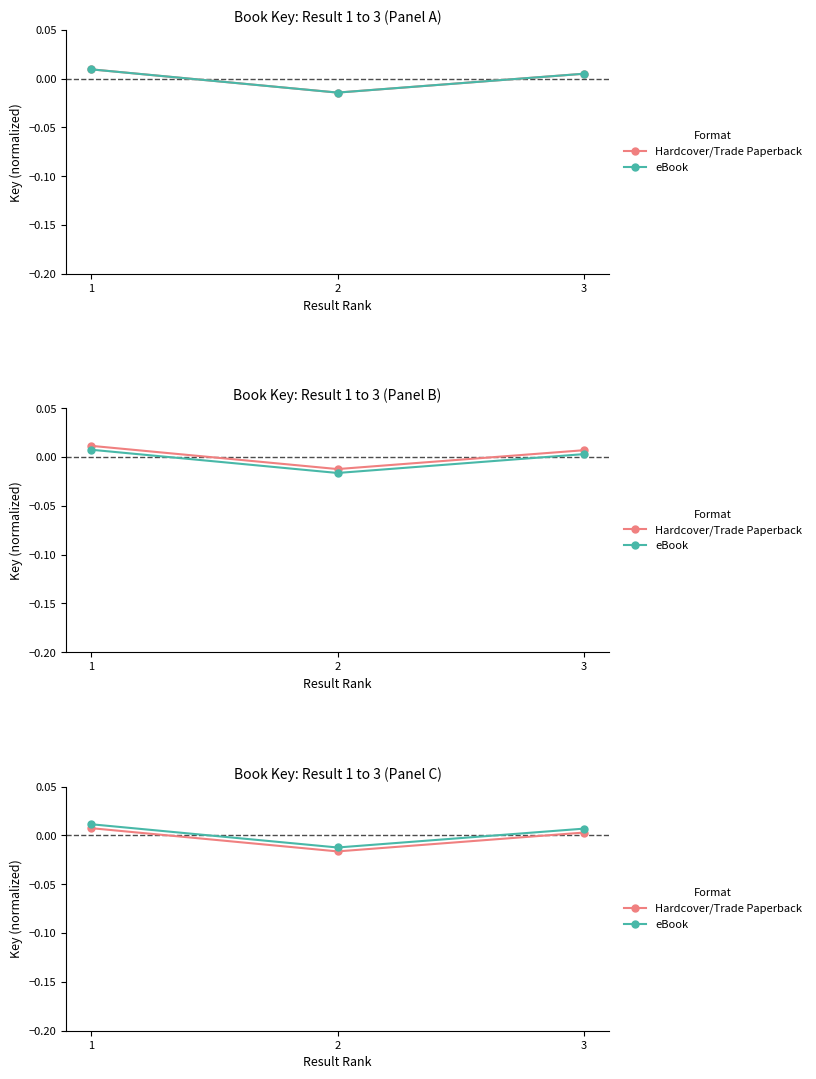

Which series has the largest total across all categories?

eBook